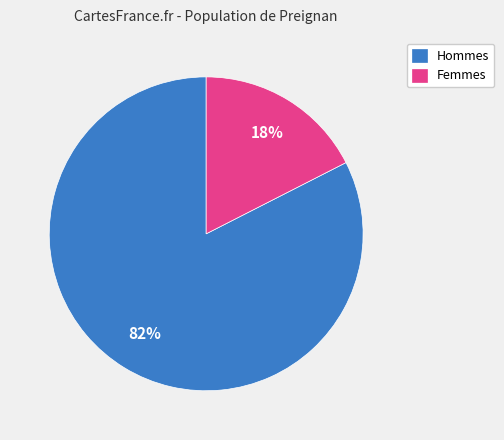

How many slices are in this pie chart?

2